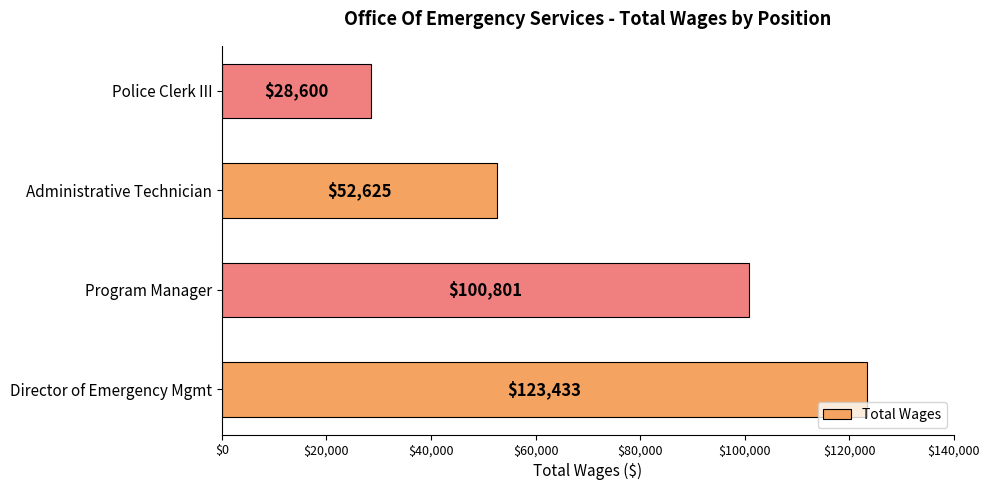

Reading top to bottom, list all the values displayed in this chart.

Police Clerk III=28600	Administrative Technician=52625	Program Manager=100801	Director of Emergency Mgmt=123433